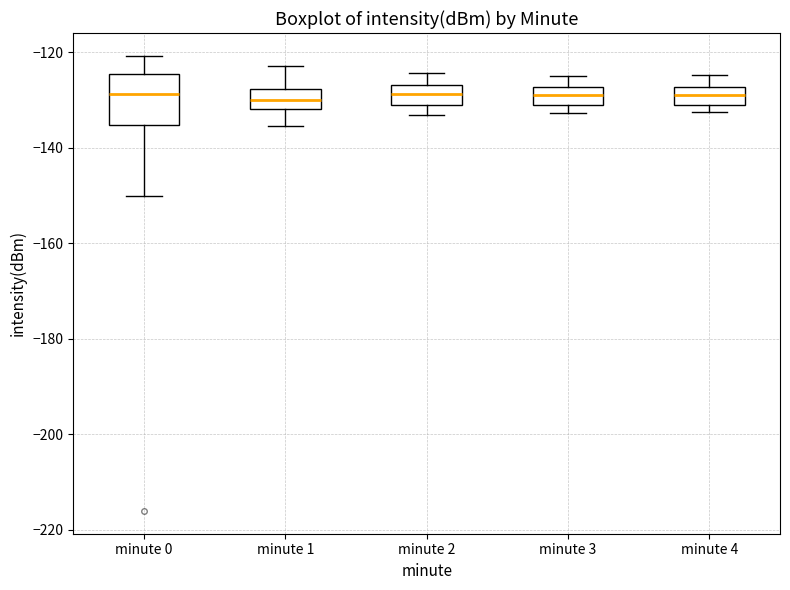

Reading left to right, read every box against the y-axis: the position of its median line, the range the box covers, and the ends of its whiskers. The values are not printed on the chart, so give them approximately, as read against the axis.

minute 0: median -128, box -136 to -124, whiskers -150 to -120
minute 1: median -130, box -132 to -128, whiskers -136 to -122
minute 2: median -128, box -132 to -126, whiskers -134 to -124
minute 3: median -128 (inside the box), box -132 to -128, whiskers -132 (just below the box's lower edge) to -124
minute 4: median -128 (inside the box), box -132 to -128, whiskers -132 (just below the box's lower edge) to -124